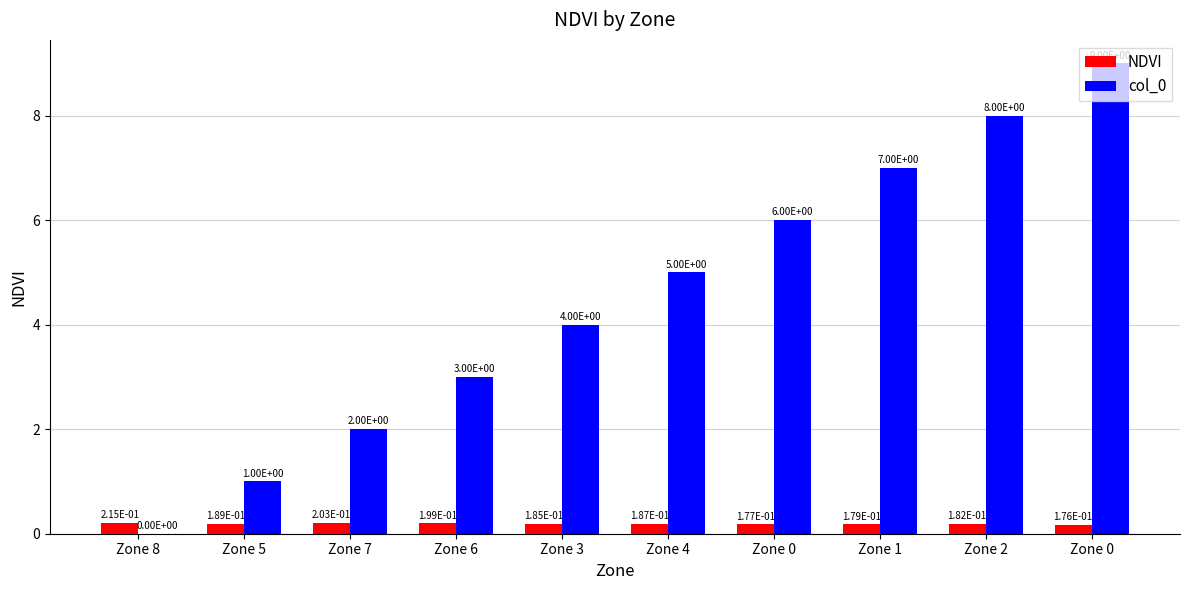

The value of NDVI at Zone 8 is 0.1. True or false?

False